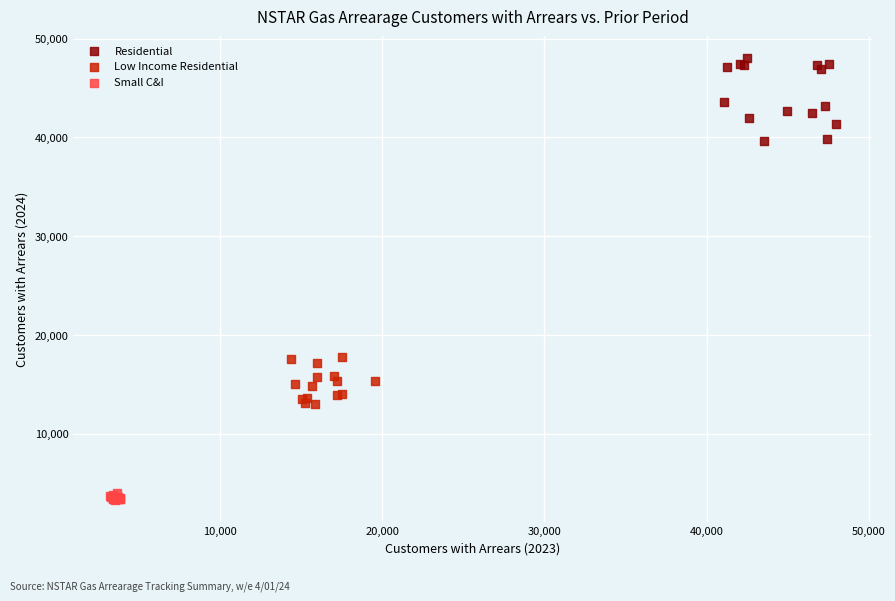

Which series reaches the minimum Y coordinate?

Small C&I